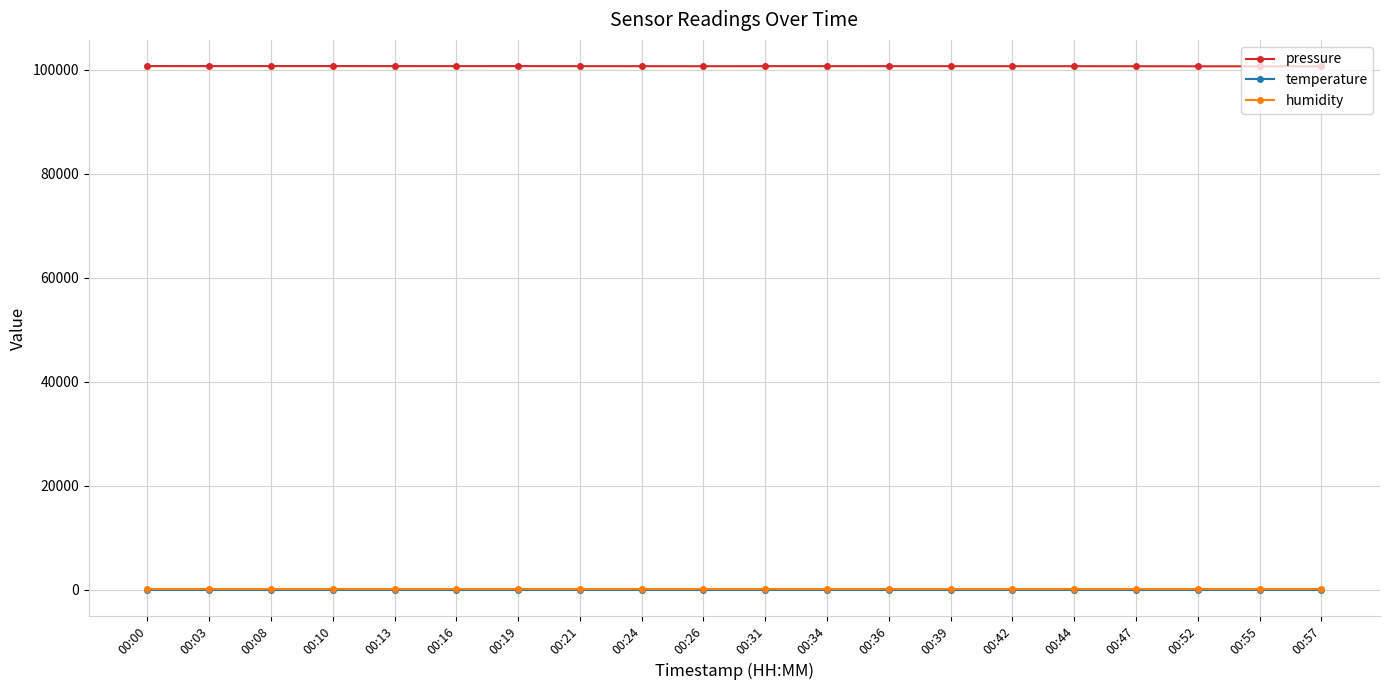

What is the highest value of the pressure series?

100672.8